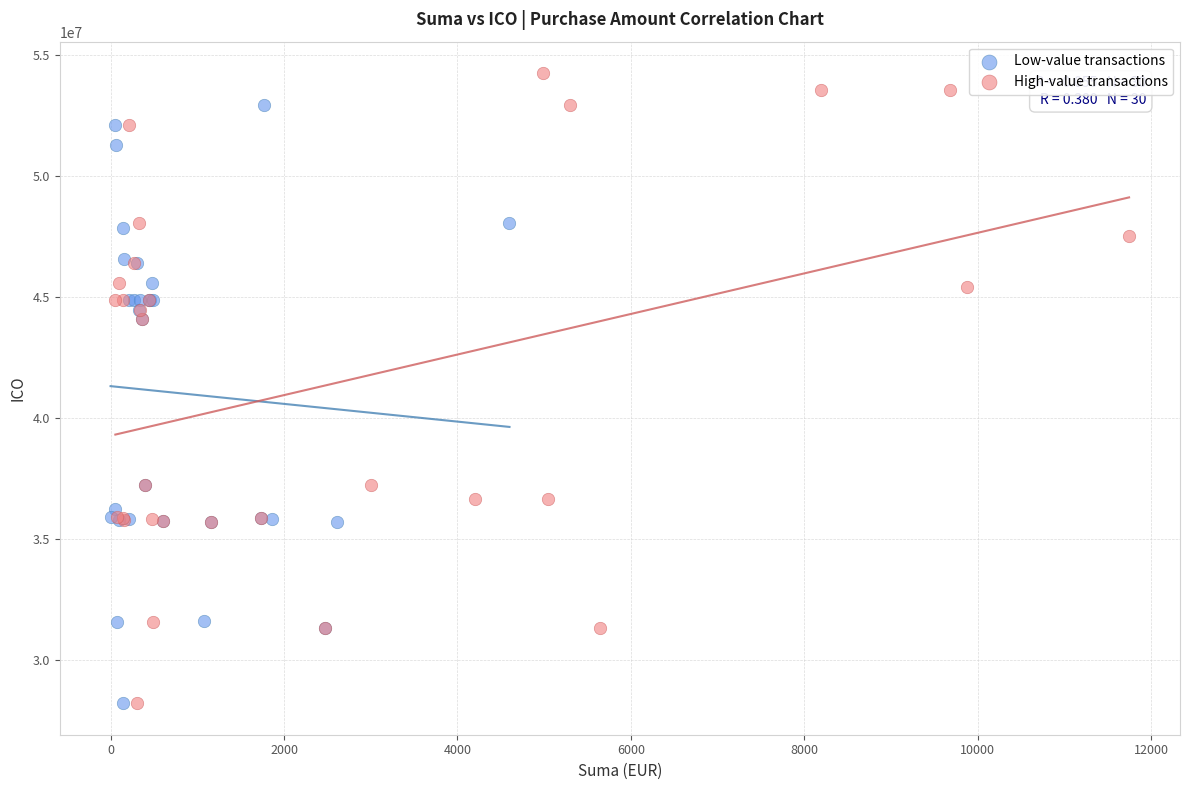

Which series contains the highest Y value?

High-value transactions